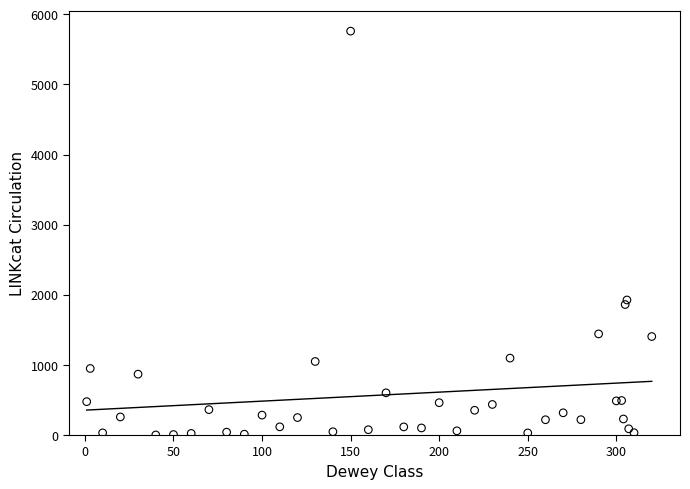

What Y value in the scatter plot is closest to 2880?

1926